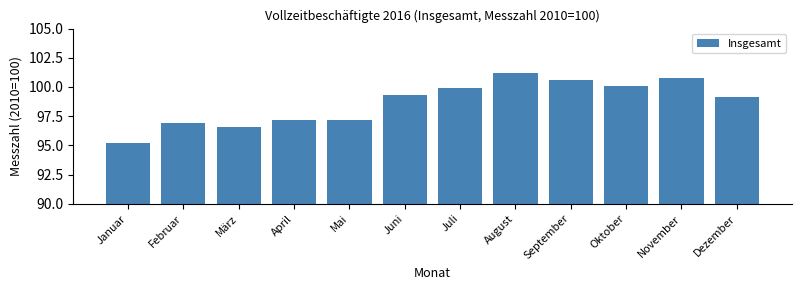

Reading left to right, transcribe all the data shown in this chart.

Januar=95.2	Februar=96.9	März=96.6	April=97.2	Mai=97.2	Juni=99.3	Juli=99.9	August=101.2	September=100.6	Oktober=100.1	November=100.8	Dezember=99.1